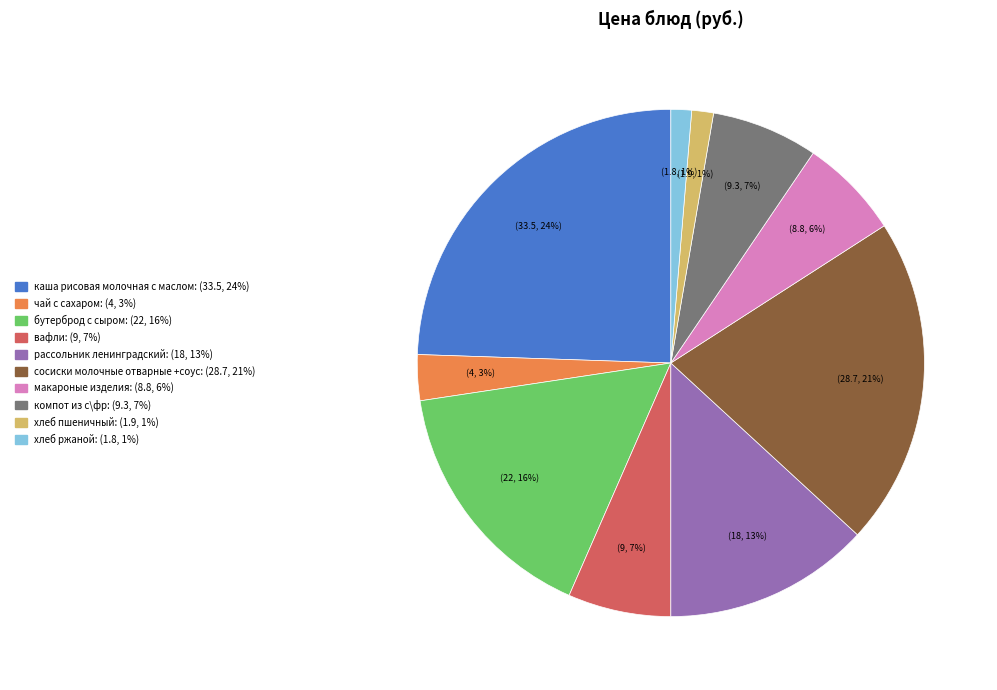

What is the largest slice in the pie chart?

каша рисовая молочная с маслом